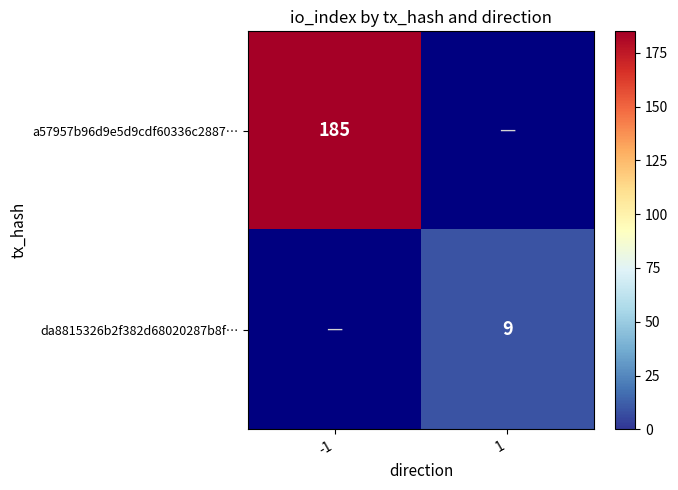

The value of da8815326b2f382d68020287b8f… at 1 is 14.5. True or false?

False